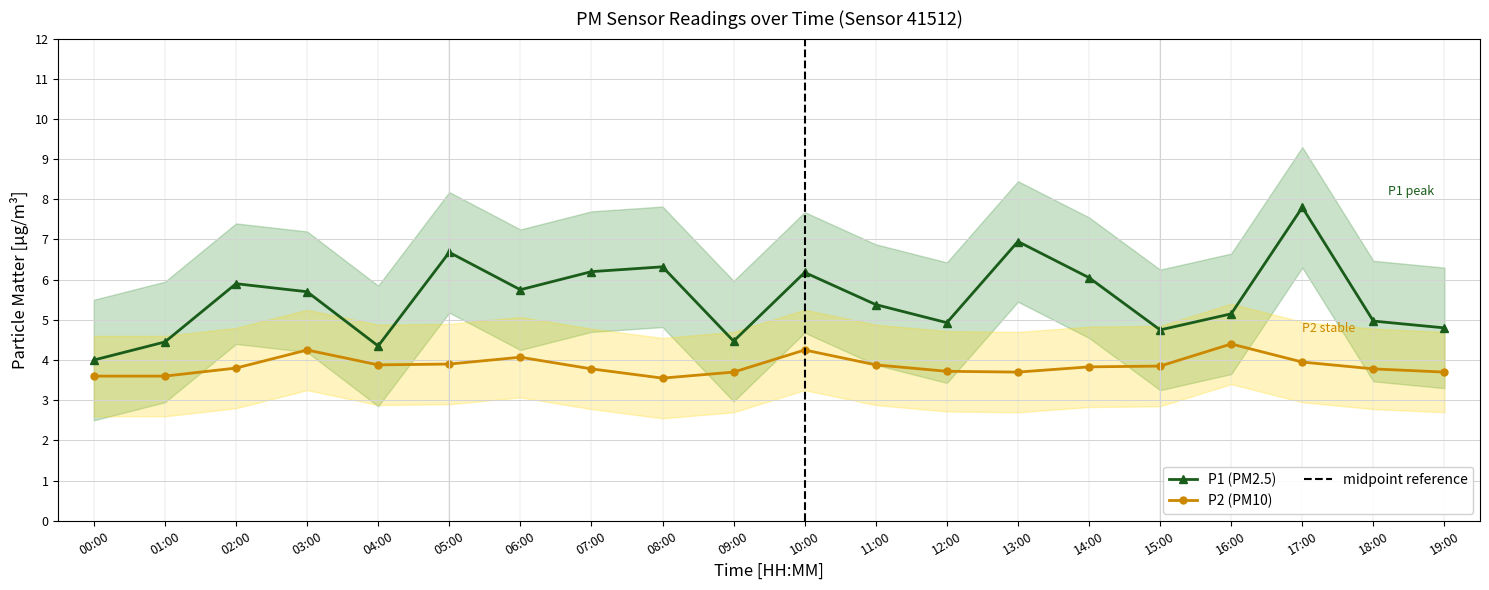

True or false: P1 (PM2.5) and P2 (PM10) cross at least once.

False